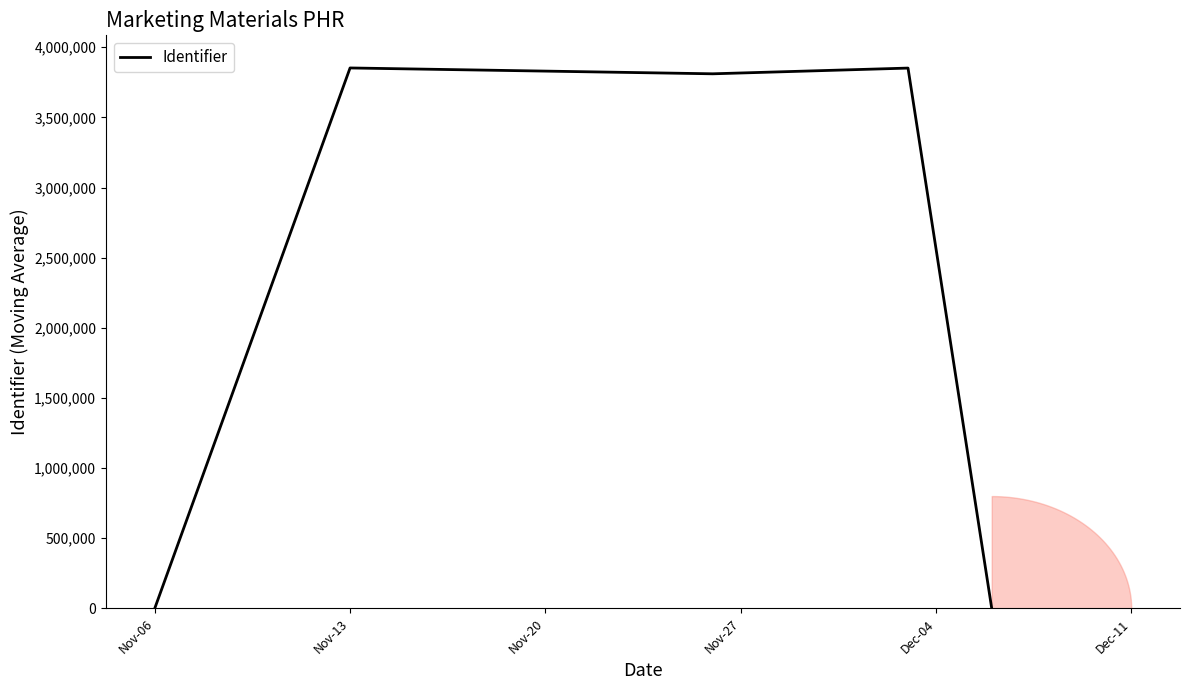

Rank the categories by value from lowest to highest.

Nov-06, Dec-04, Nov-20, Nov-27, Nov-13